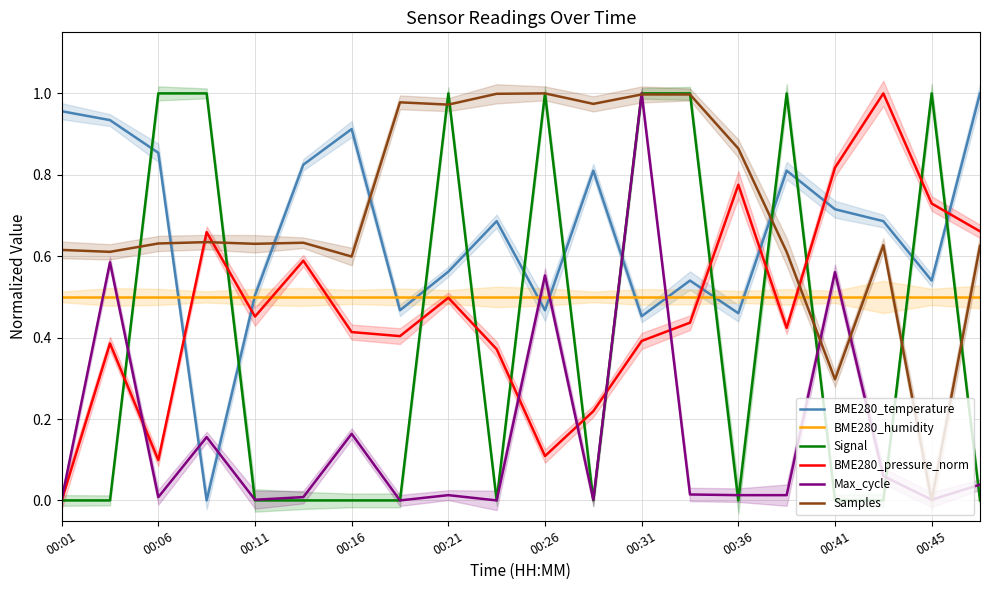

True or false: BME280_humidity has a value of 0.5 at 00:16.

True